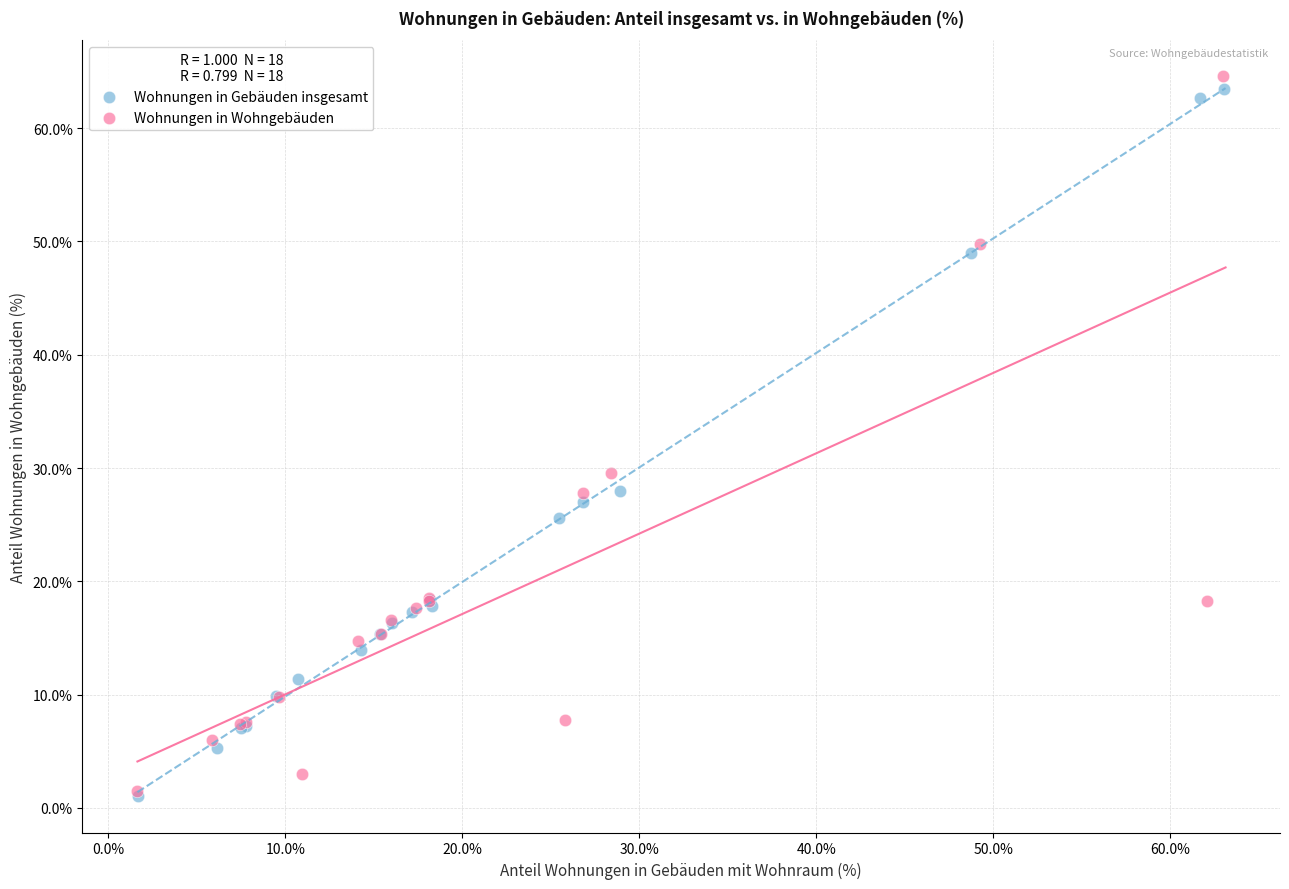

Which series has the widest spread of Y values?

Wohnungen in Wohngebäuden